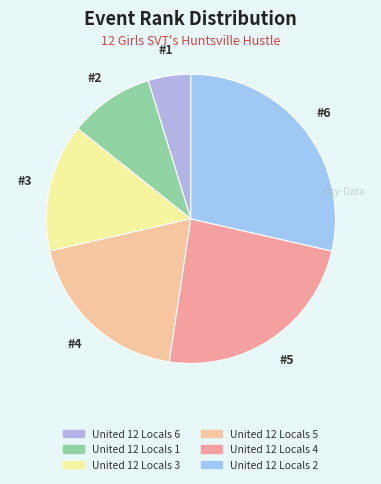

How many slices are in this pie chart?

6